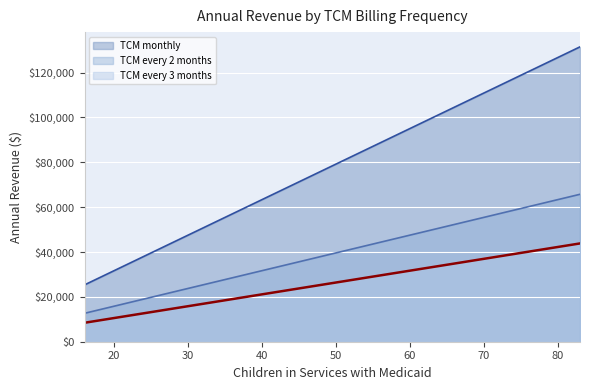

True or false: TCM every 2 months and TCM monthly intersect in this chart.

False